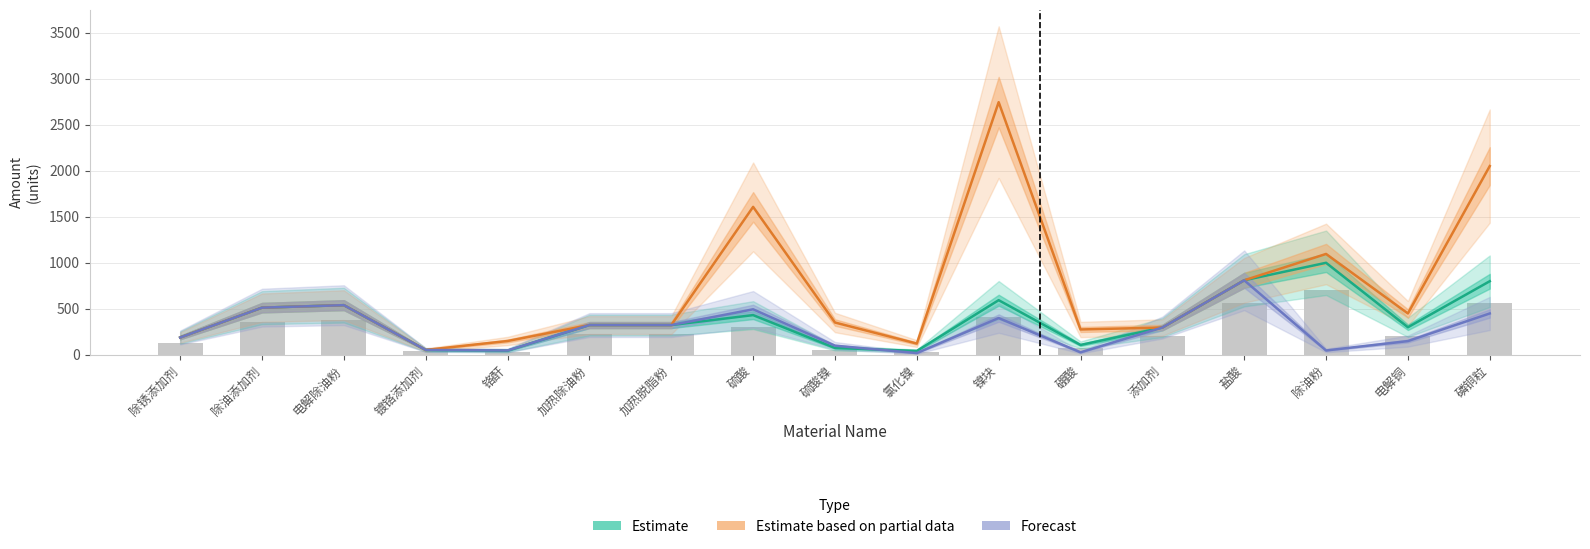

How many groups of bars are there?

17